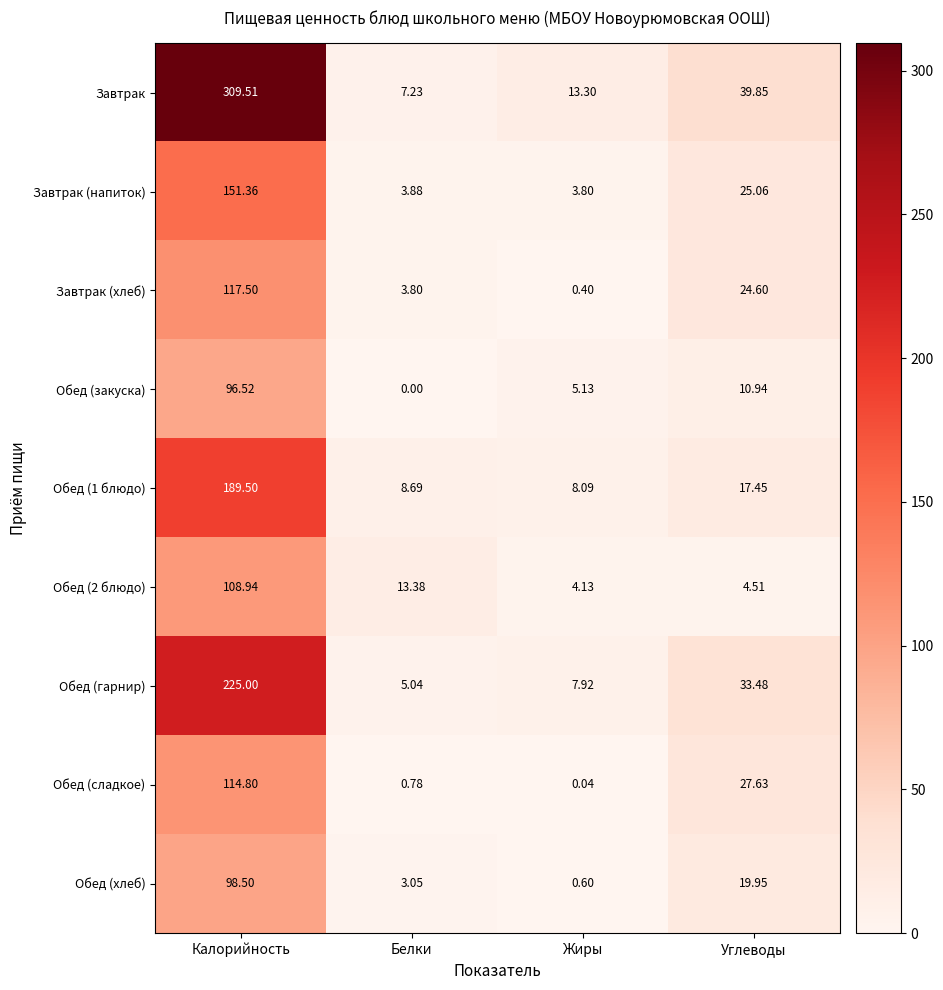

Where does the Обед (2 блюдо) series first go above 13?

Калорийность